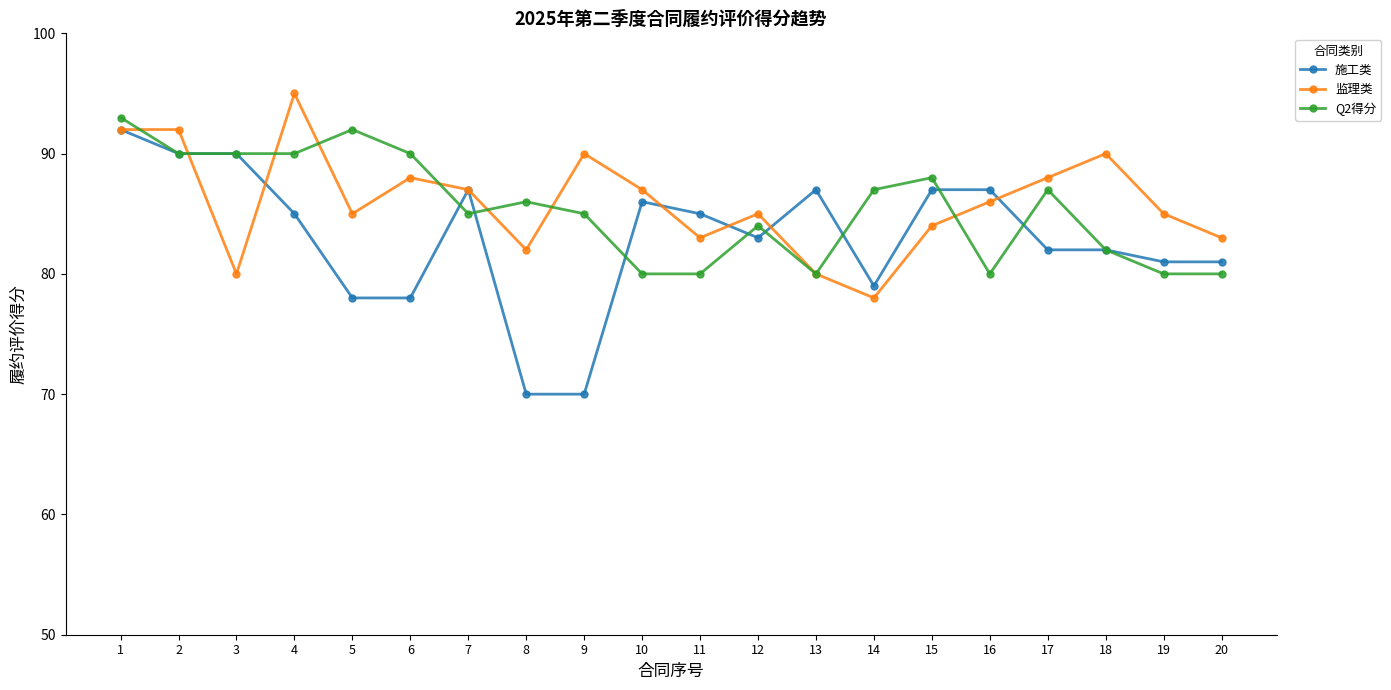

Where is the first local minimum for 监理类?

3